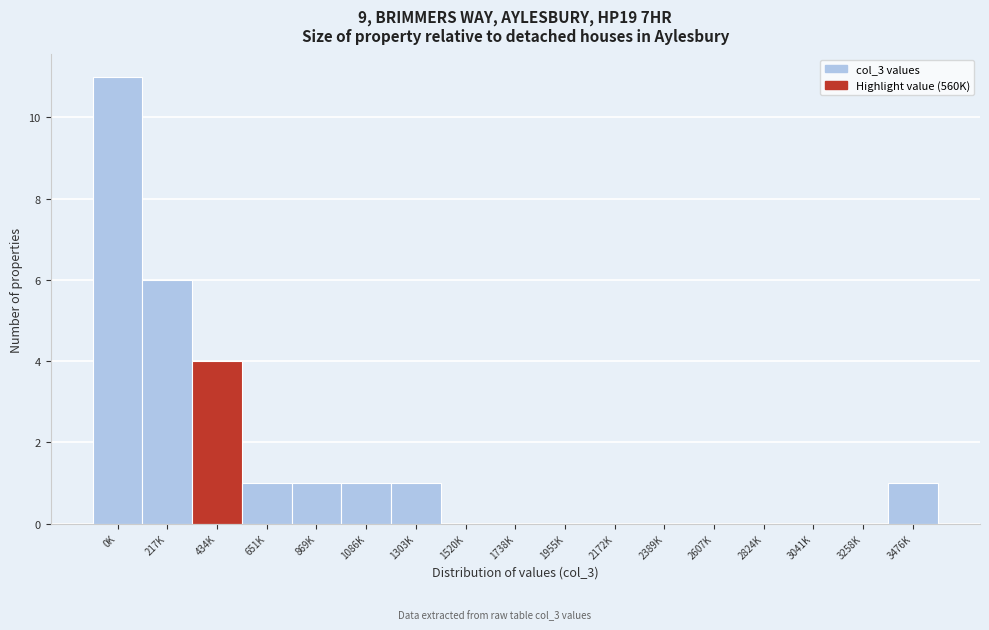

Reading right to left, transcribe all the data shown in this chart.

3476K=1	3258K=0	3041K=0	2824K=0	2607K=0	2389K=0	2172K=0	1955K=0	1738K=0	1520K=0	1303K=1	1086K=1	869K=1	651K=1	434K=4	217K=6	0K=11